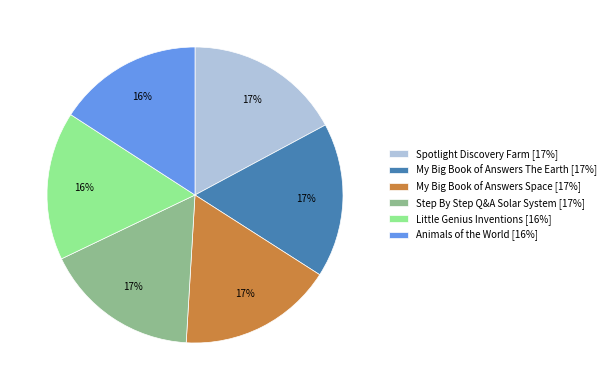

Which has a higher value, Animals of the World [16%] or Spotlight Discovery Farm [17%]?

Spotlight Discovery Farm [17%]